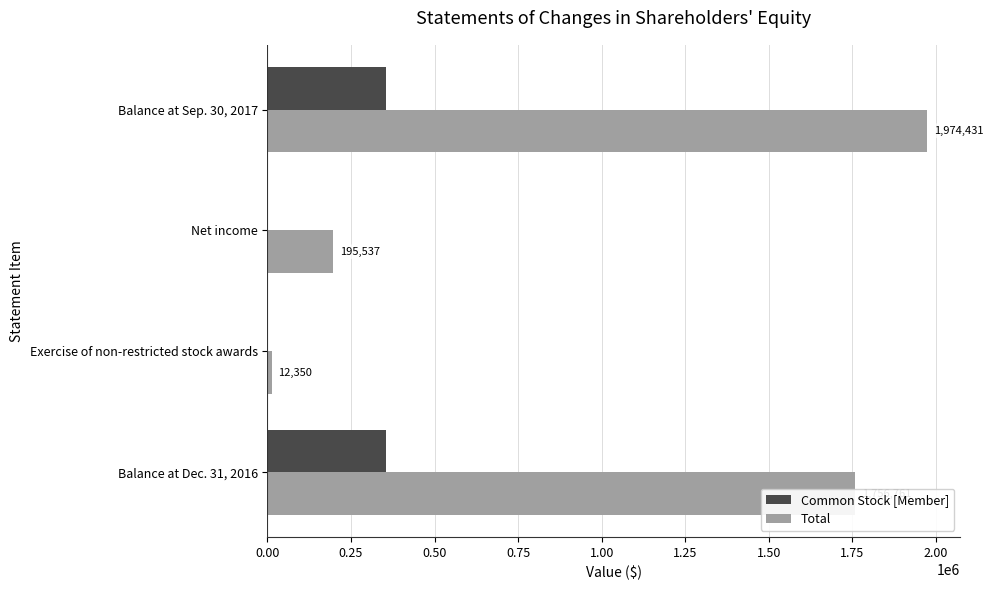

What is the sum of all Total values?

3939079